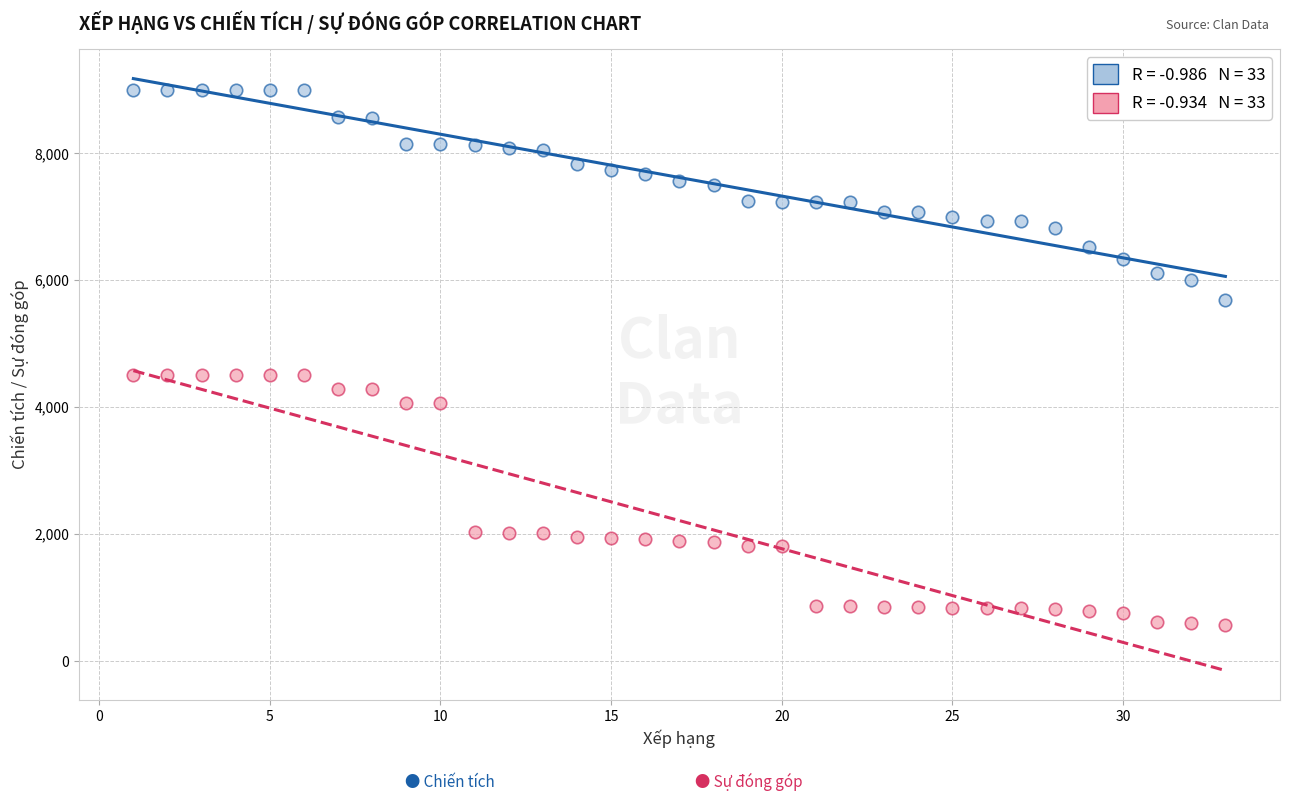

Across all data points, what is the range of X values (max minus min)?

32